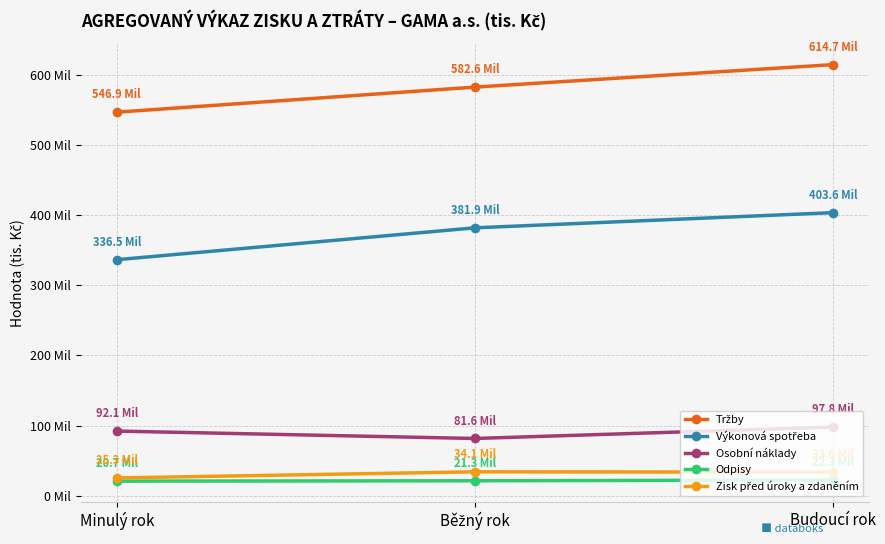

At which label is Zisk před úroky a zdaněním closest to 29694?

Budoucí rok